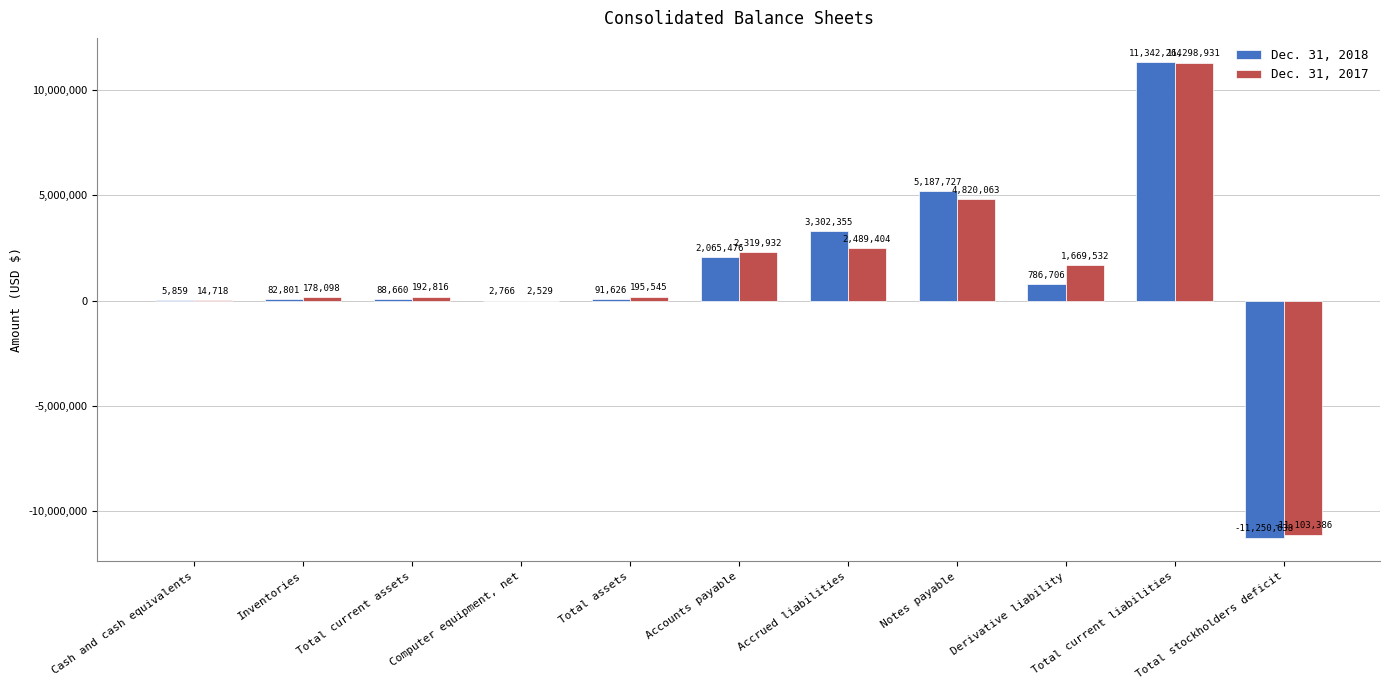

Reading right to left, list all the values displayed in this chart.

Dec. 31, 2018: -11250638	11342264	786706	5187727	3302355	2065476	91626	2766	88660	82801	5859
Dec. 31, 2017: -11103386	11298931	1669532	4820063	2489404	2319932	195545	2529	192816	178098	14718